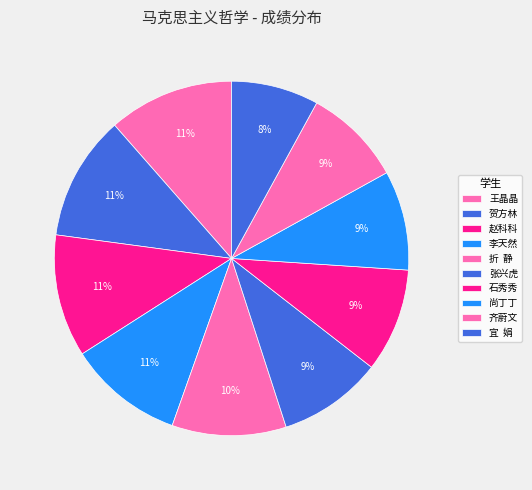

Count the number of slices in the pie.

10